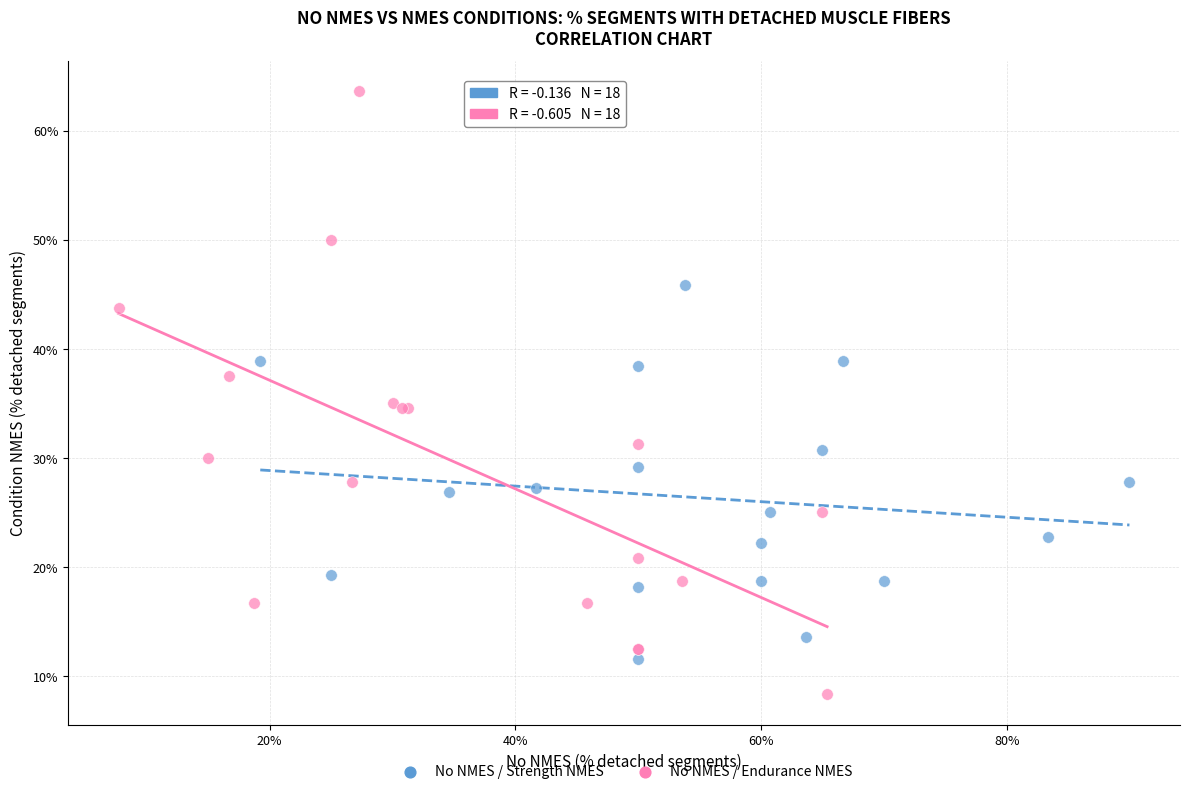

Which series has the widest spread of Y values?

No NMES / Endurance NMES